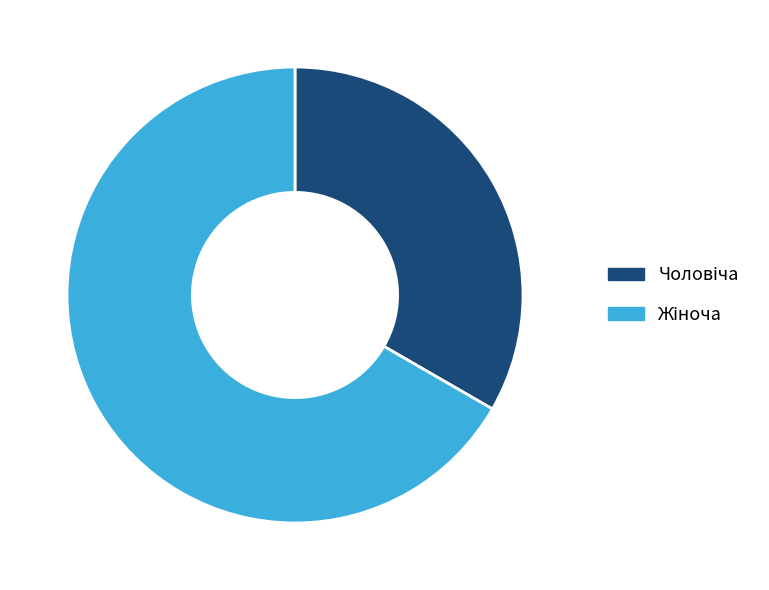

Does any single category account for the majority?

Yes